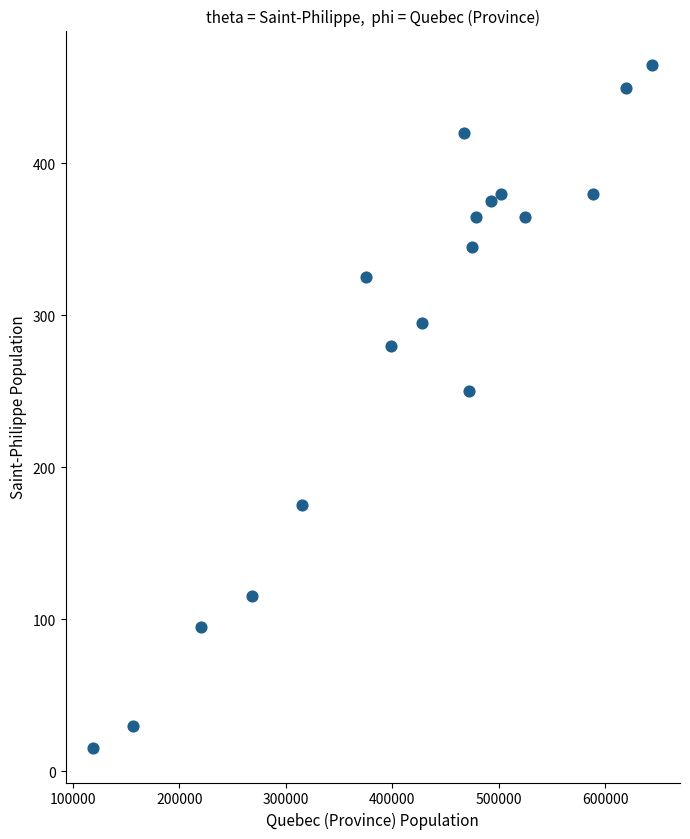

What Y value in the scatter plot is closest to 240?

250